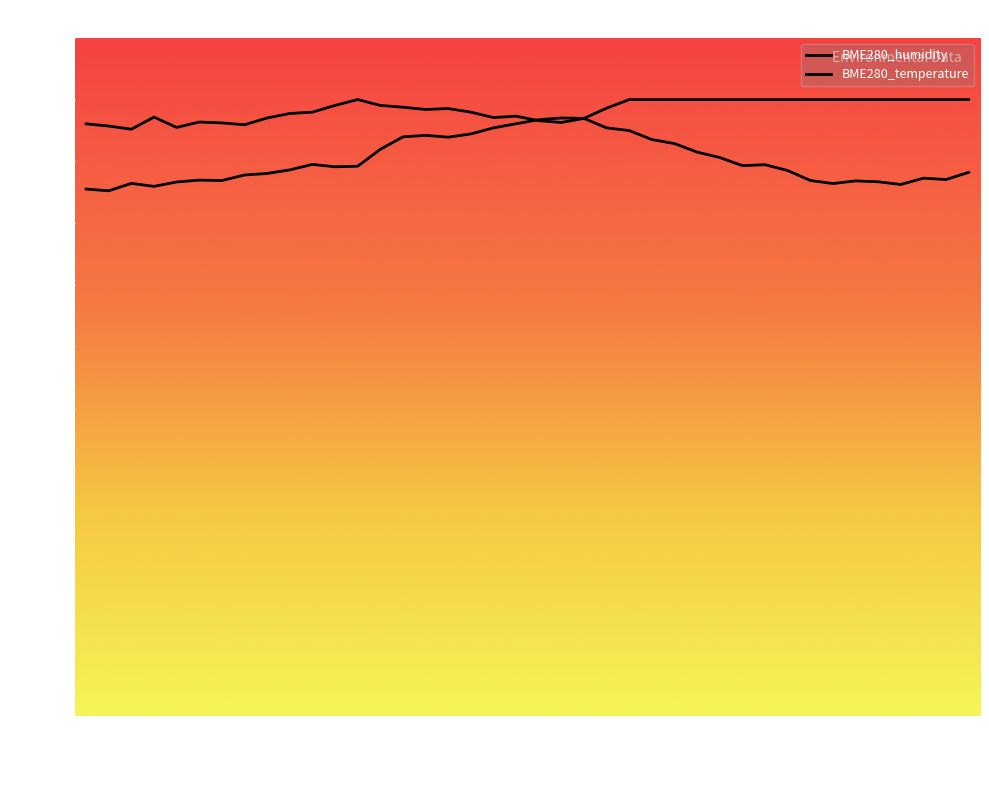

What is the value of the BME280_humidity point at the 21st from the left?

96.7